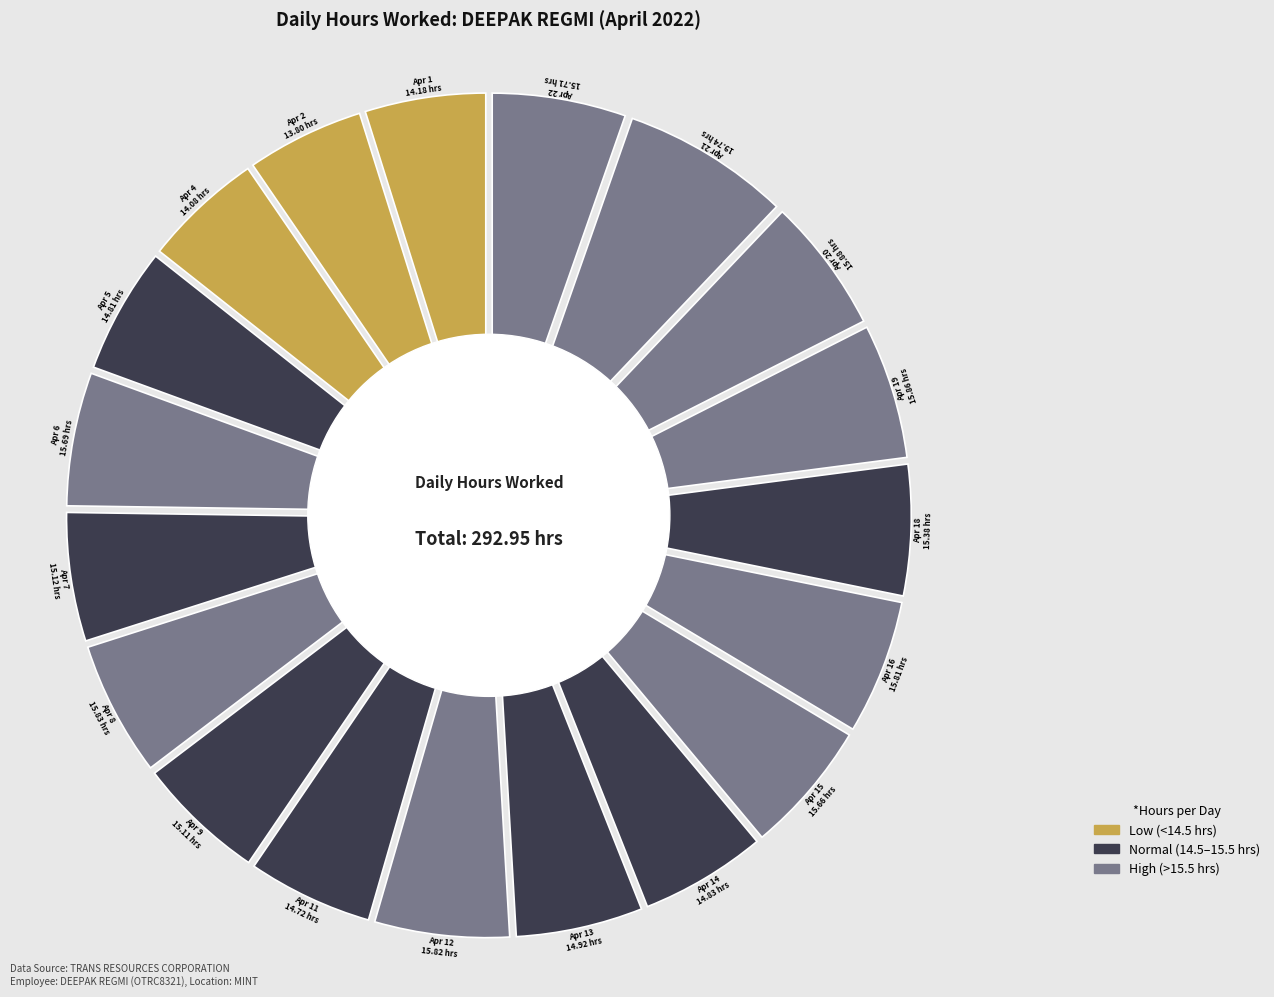

To the nearest percent, what is the combined percentage of Apr 15 and Apr 5?

10%